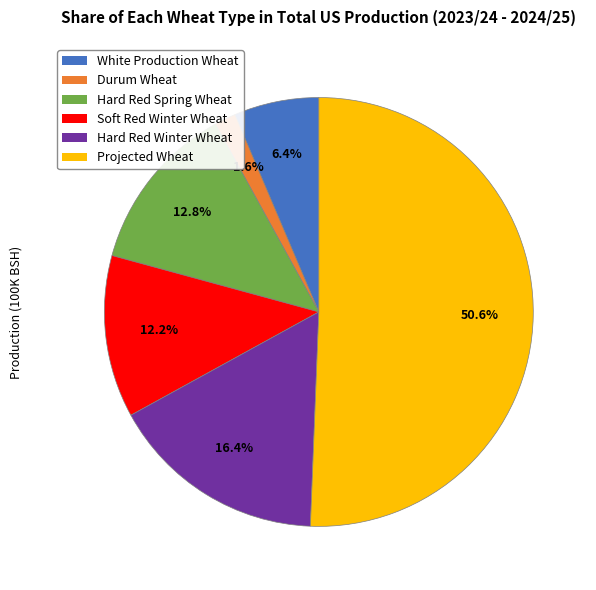

Approximately how many times larger is the value at Hard Red Spring Wheat compared to Soft Red Winter Wheat?

1.0